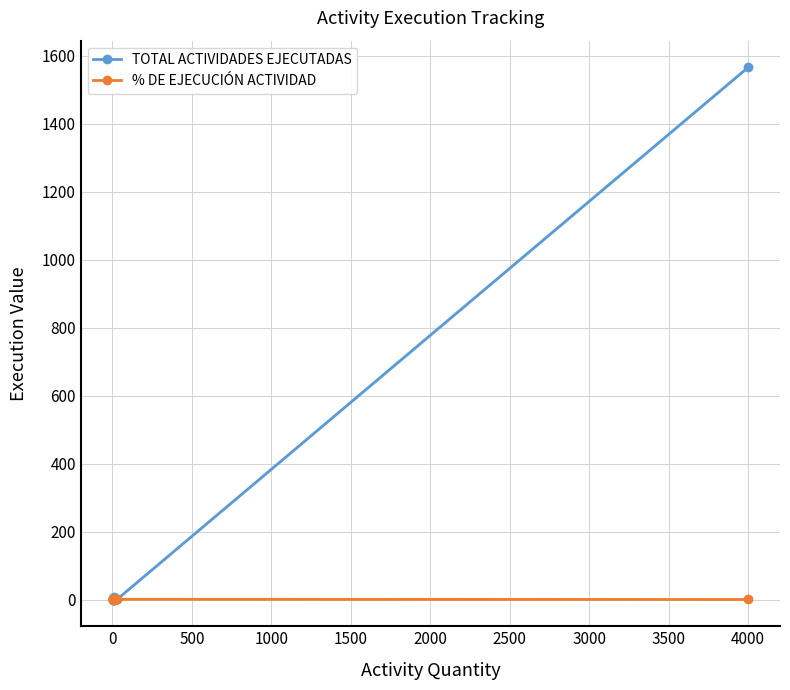

True or false: TOTAL ACTIVIDADES EJECUTADAS and % DE EJECUCIÓN ACTIVIDAD intersect in this chart.

False